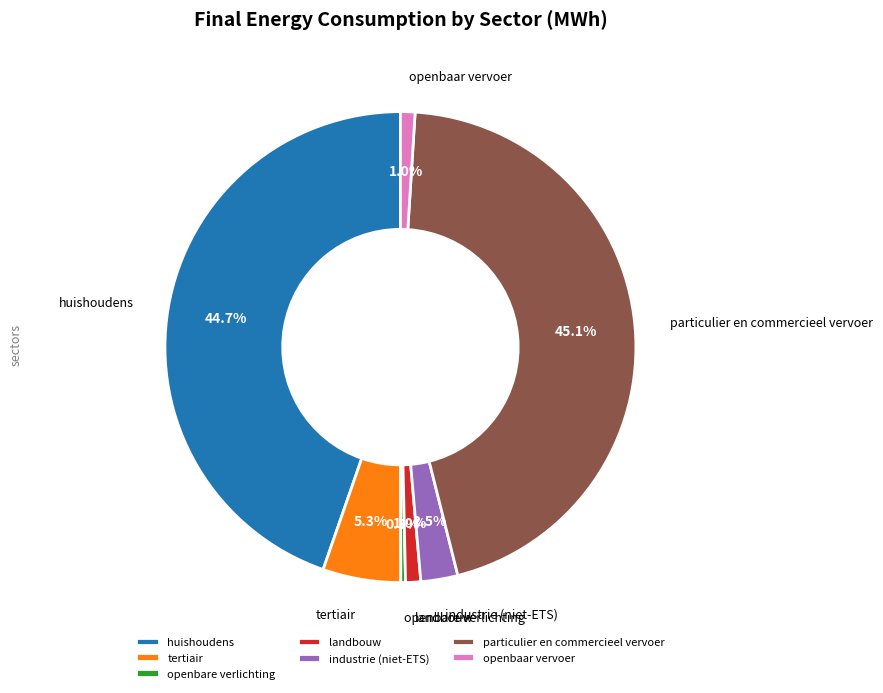

What percentage do particulier en commercieel vervoer and openbare verlichting together represent?

45.4%